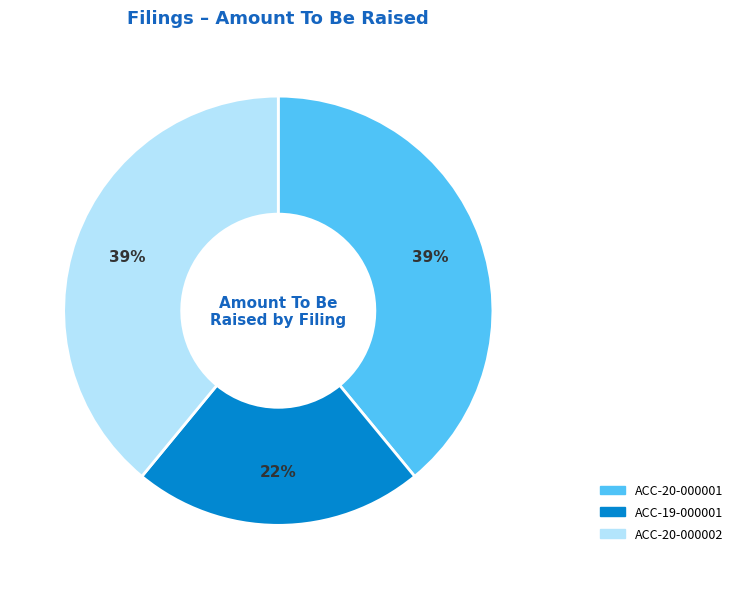

Is the sum of ACC-20-000001 and ACC-19-000001 greater than half?

Yes